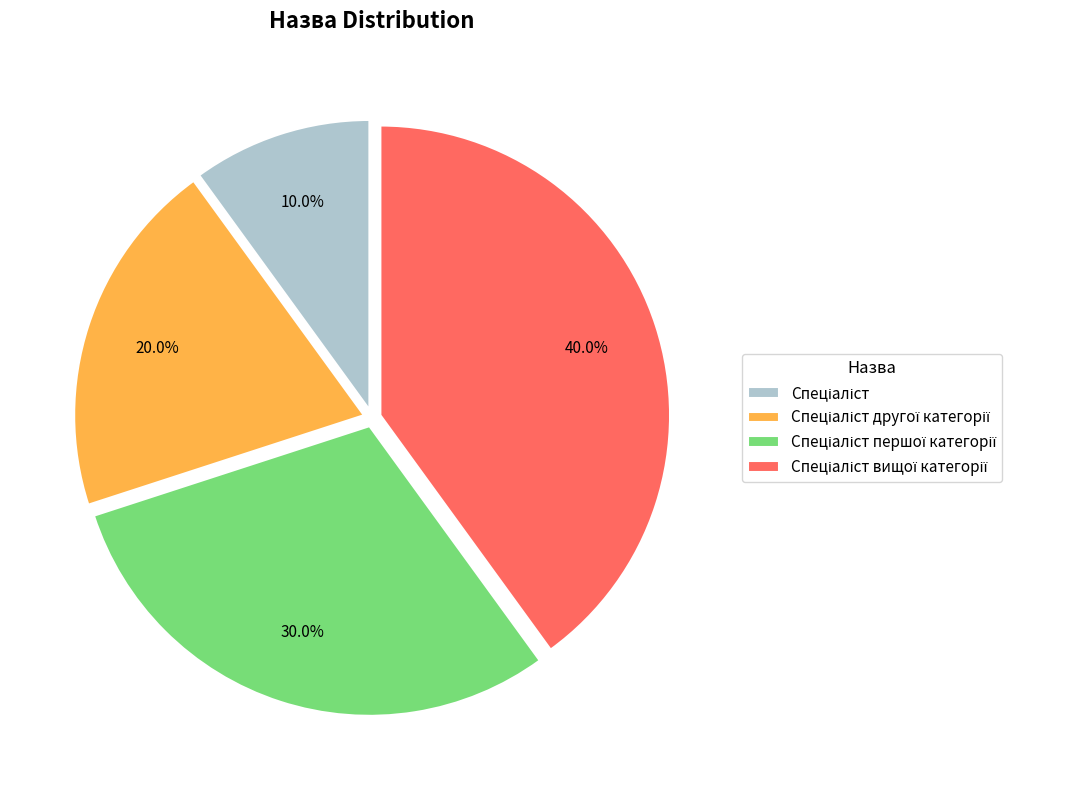

Is there a majority slice in this chart?

No